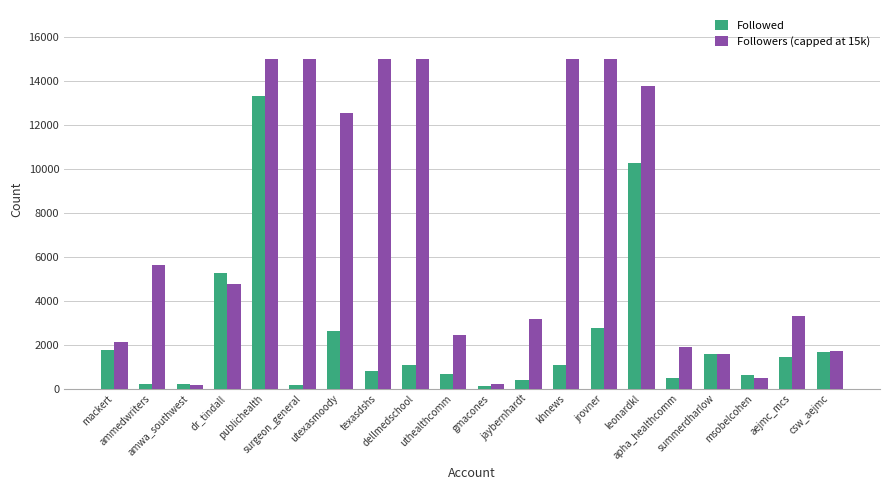

Which series has the largest total across all categories?

Followers (capped at 15k)